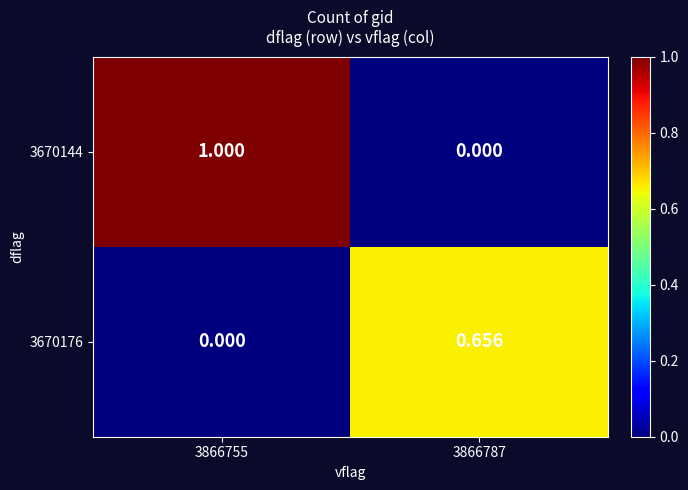

Is the value of 3670144 at 3866755 greater than the value of 3670176 at 3866787?

Yes